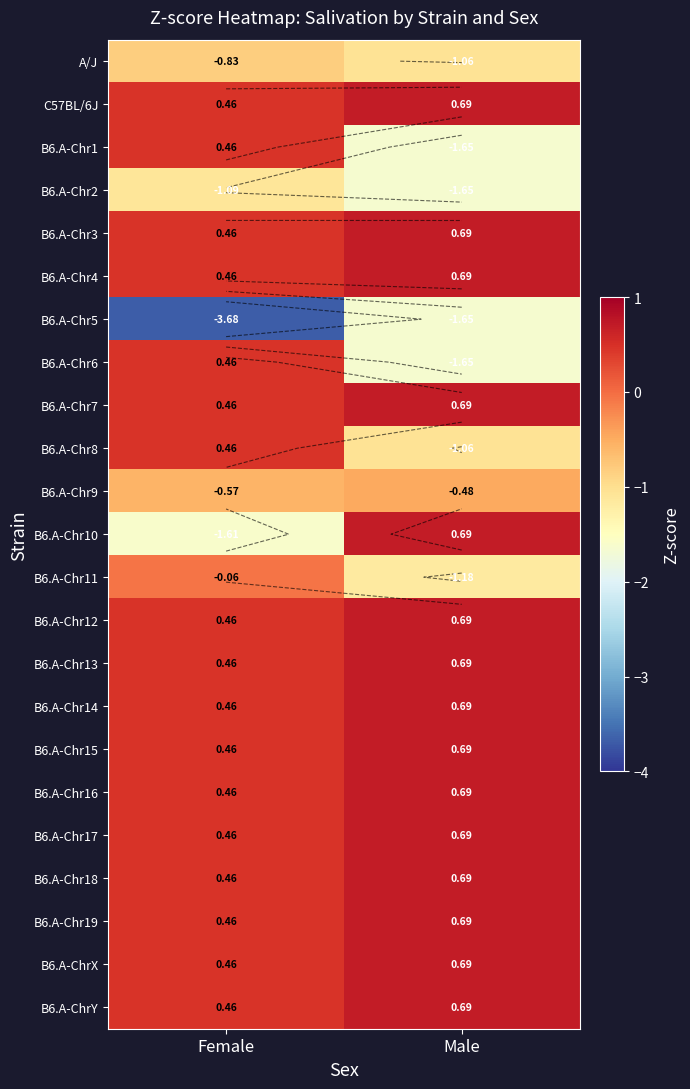

What value does the B6.A-Chr14 series have at Female?

0.5